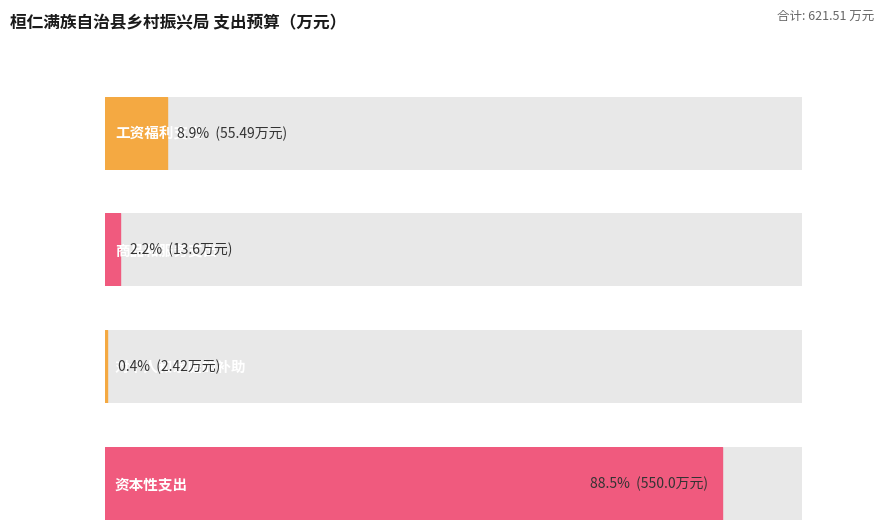

What is the change in value from 工资福利支出 to 商品和服务支出?

-41.9